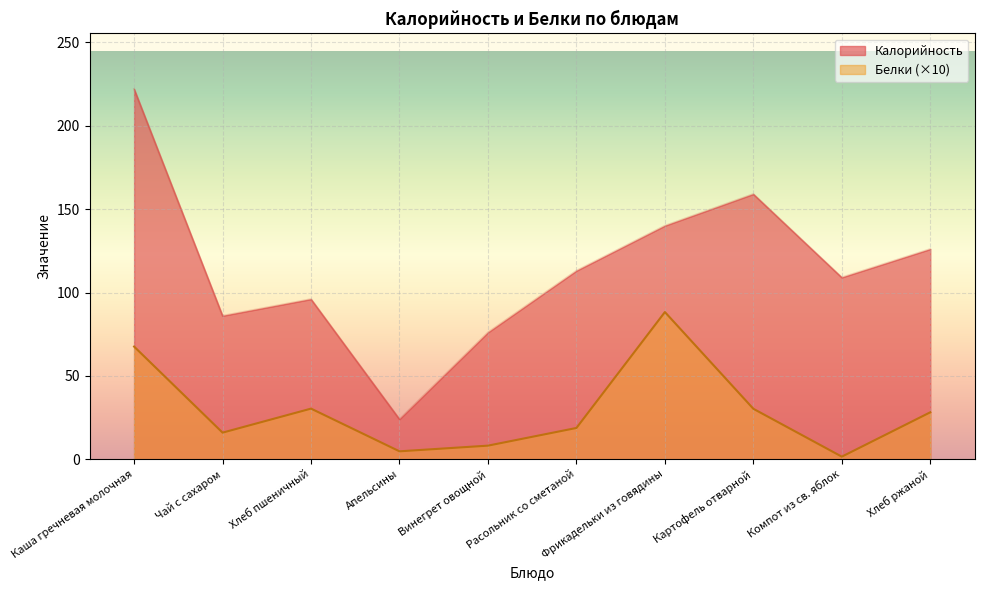

True or false: Белки and Калорийность cross at least once.

False